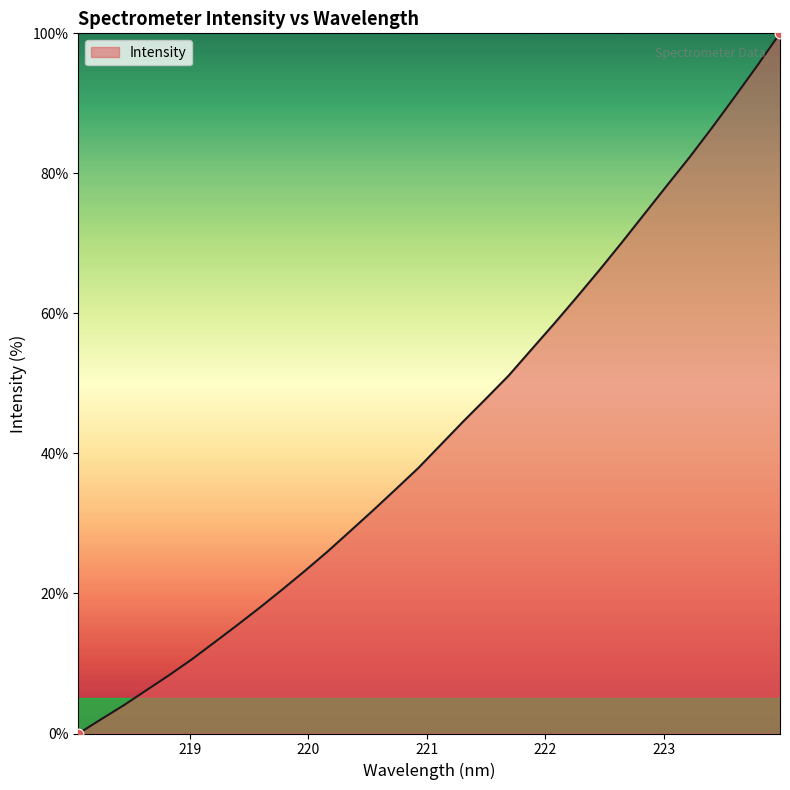

What is the maximum value shown in the chart?

100.0